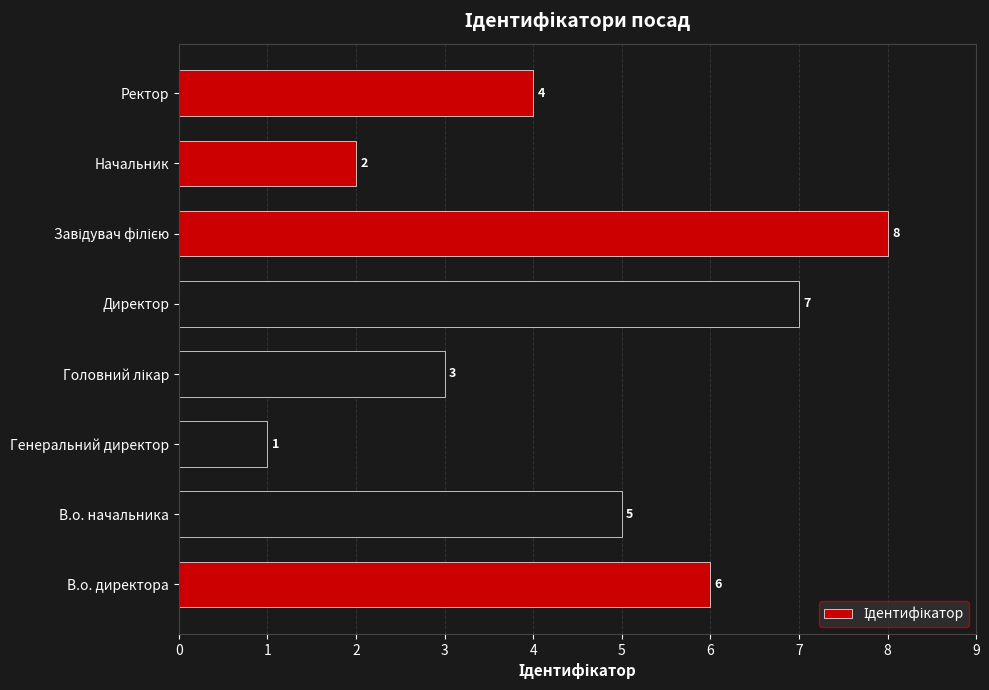

What is the difference between the second highest and second lowest values?

5